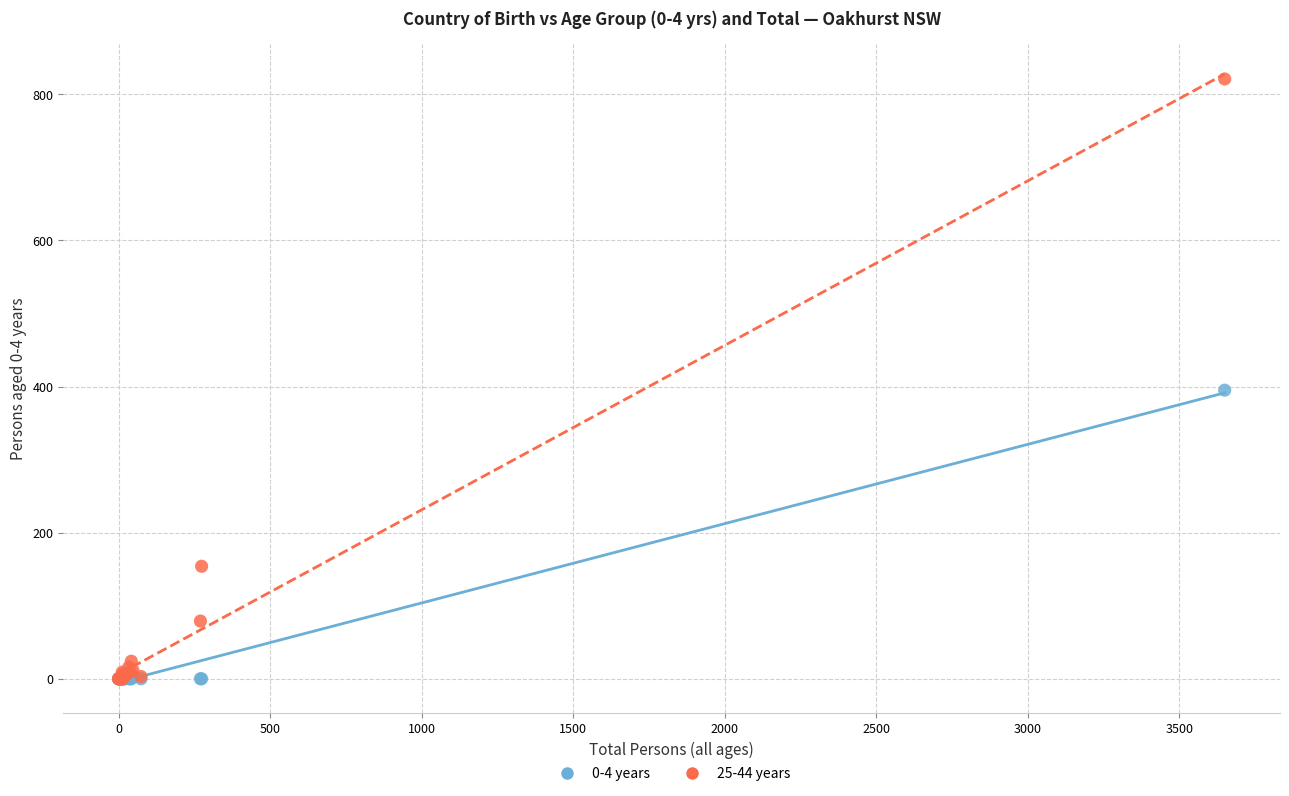

Across all series, what Y value is closest to 410?

395